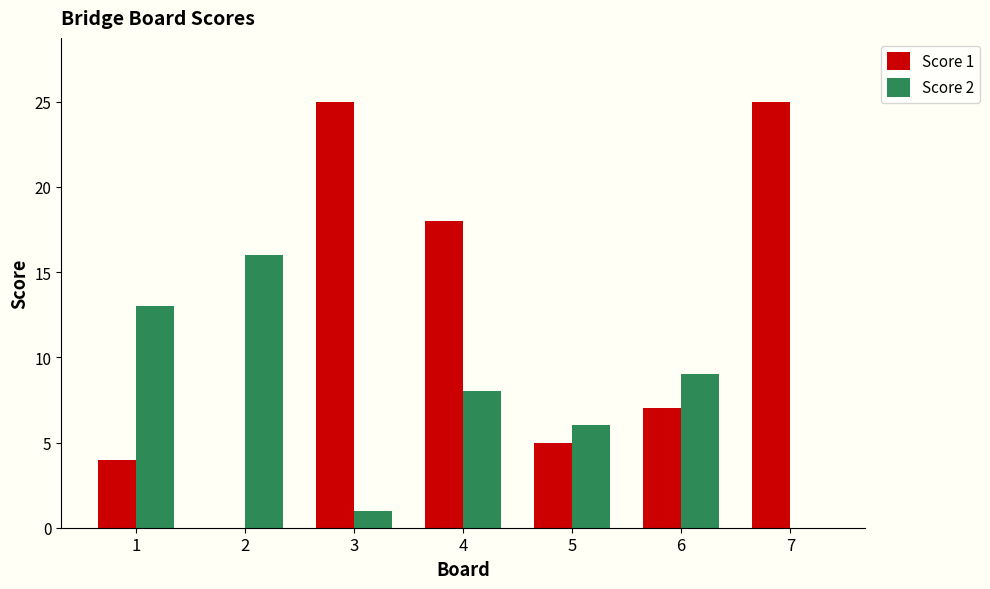

What is the total value across all series at 6?

16